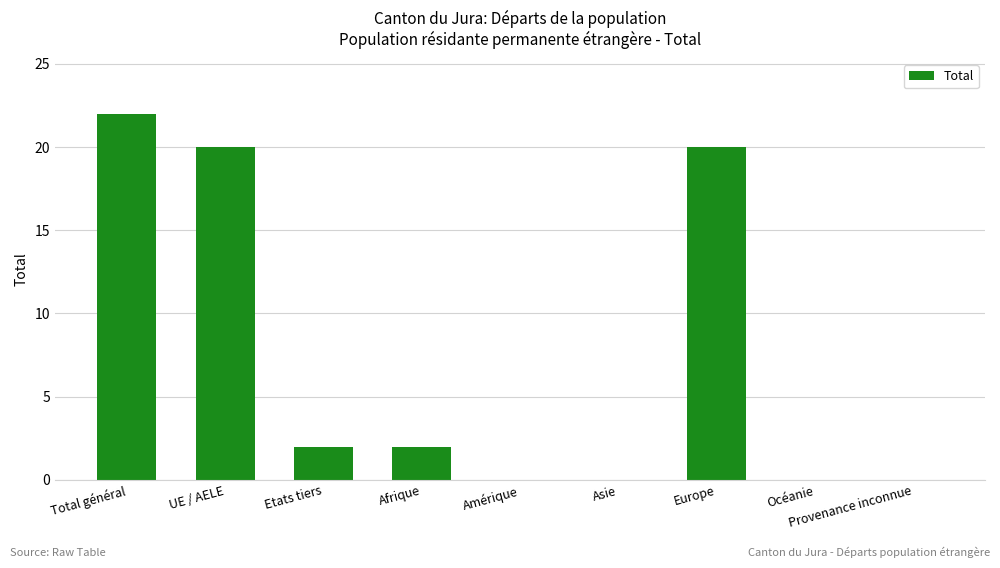

Which has a higher value, UE / AELE or Amérique?

UE / AELE